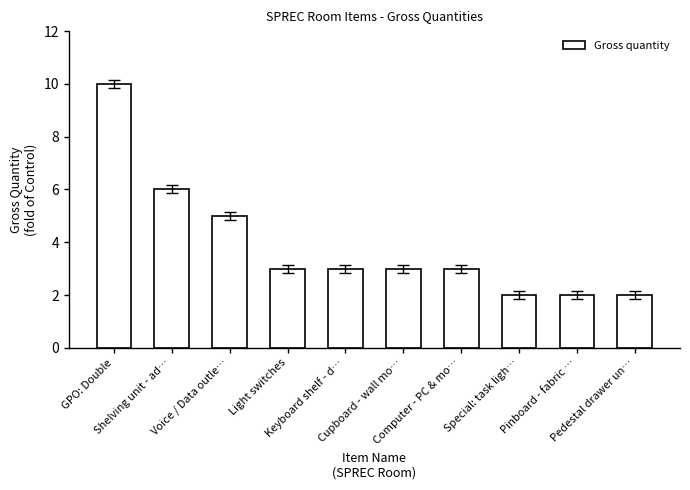

How many series are shown in this chart?

1